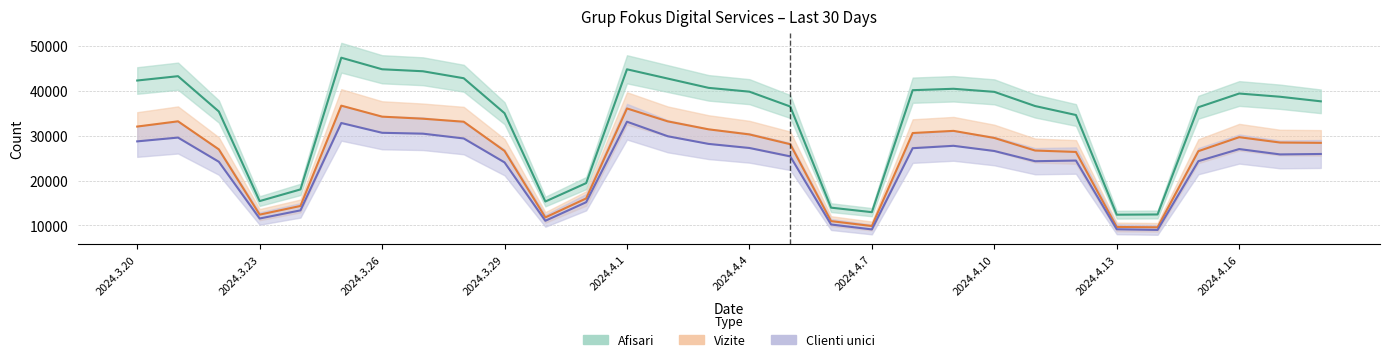

Which series has the largest range (max minus min)?

Afisari